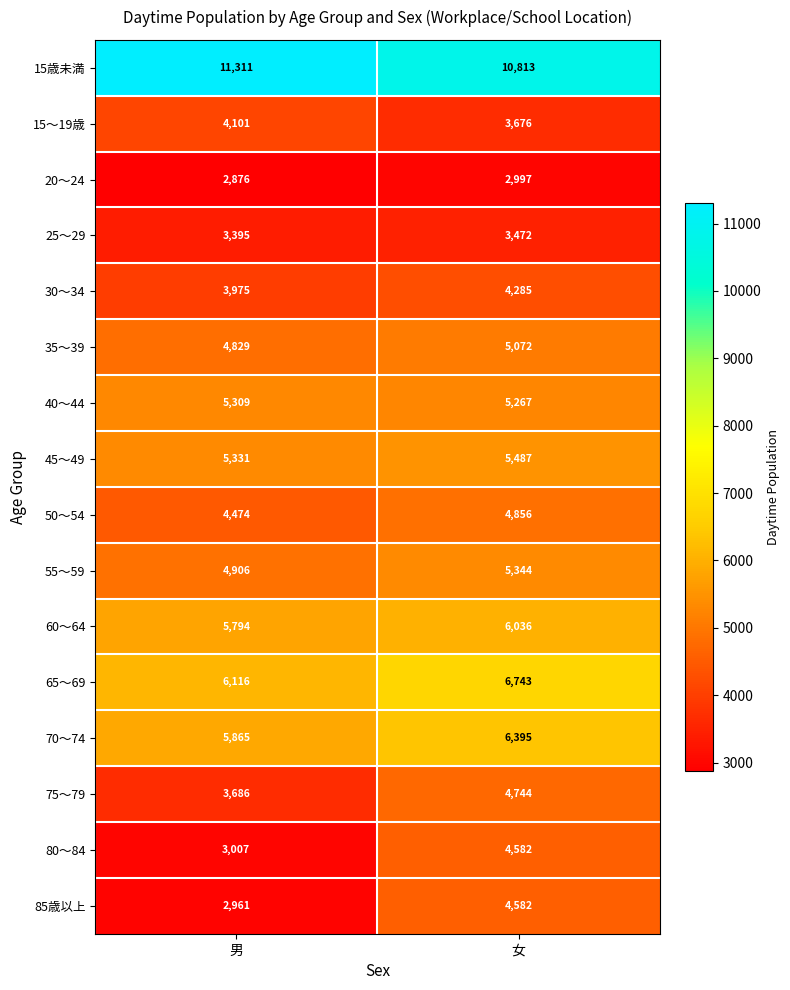

What is the spread (max minus min) of values at 女?

7816